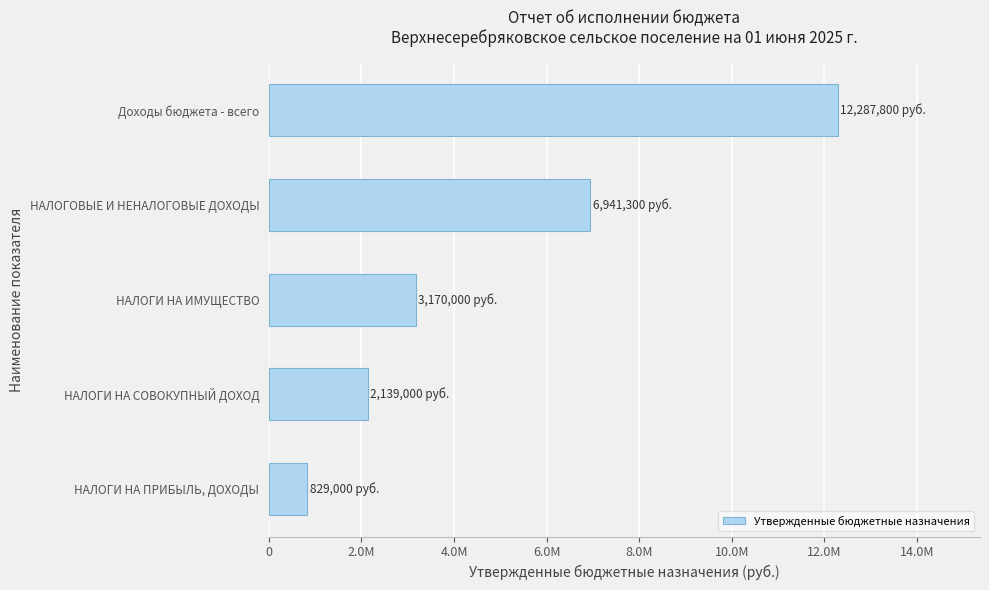

Does the chart contain any negative values?

No